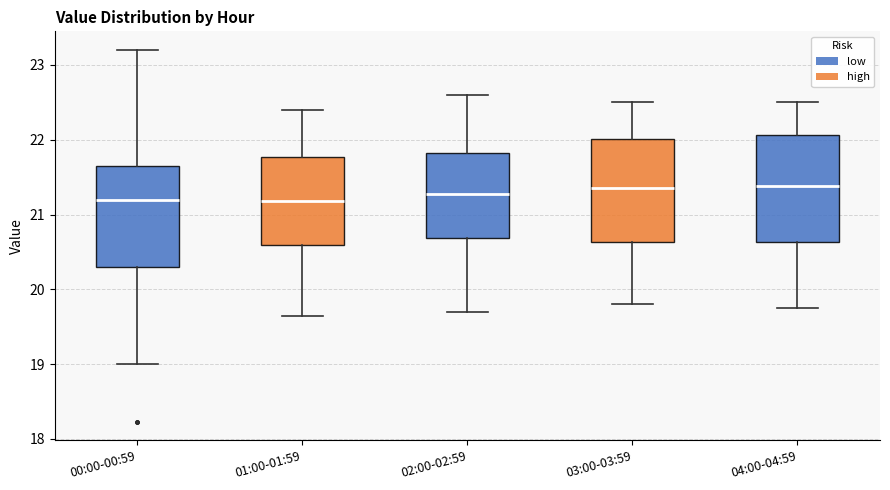

Where does the median line of the box for 04:00-04:59 sit on the y-axis? The values are not printed on the chart, so give them approximately, as read against the axis.

21.4